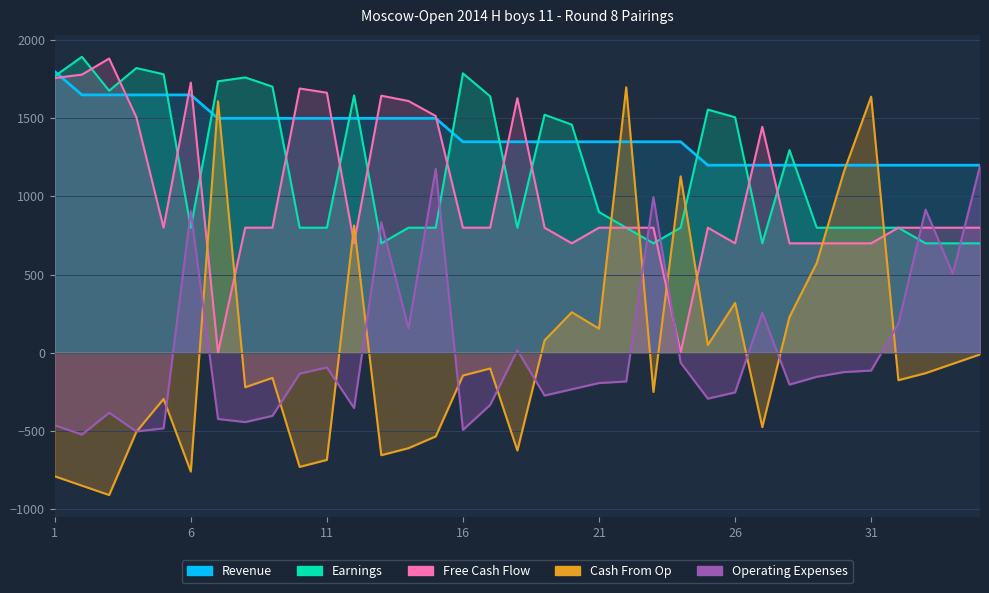

What is the sum of all Revenue values?

48900.0